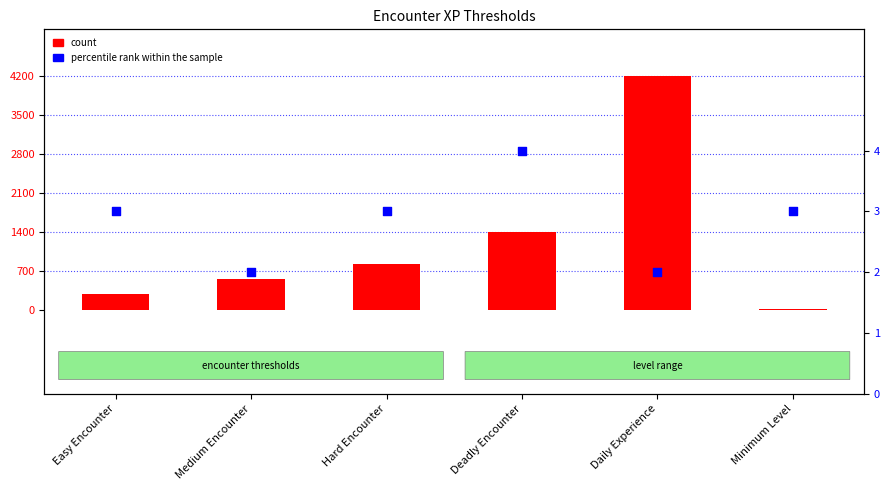

Is the value of percentile rank within the sample at Easy Encounter greater than the value of count at Deadly Encounter?

No